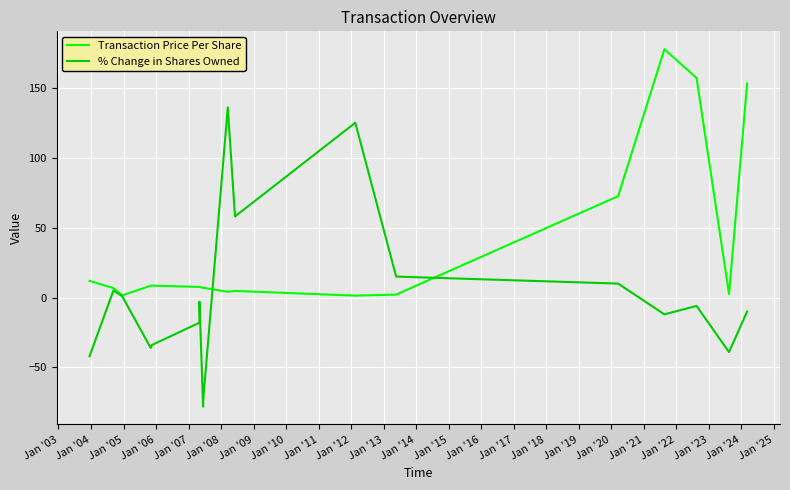

Which series has the largest total across all categories?

Transaction Price Per Share